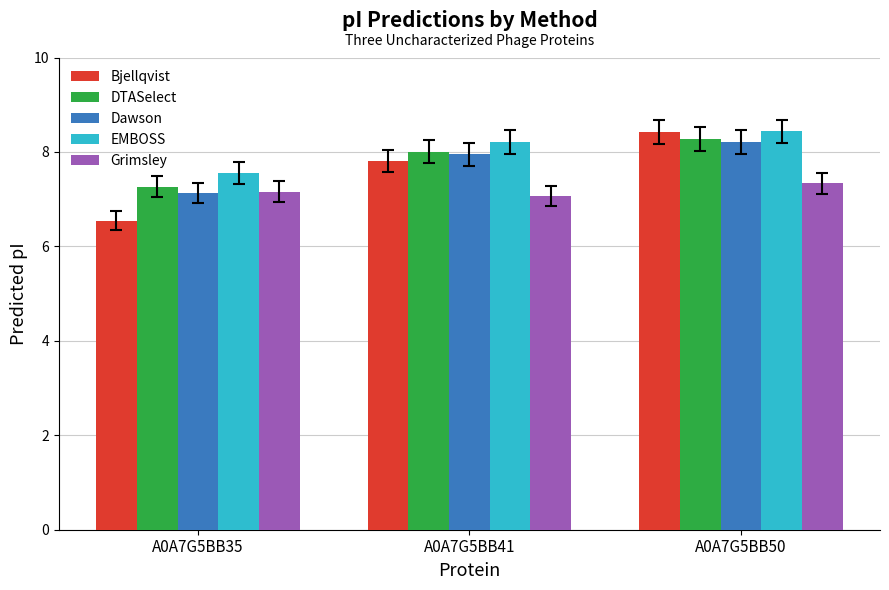

At which label is Grimsley closest to 7?

A0A7G5BB41